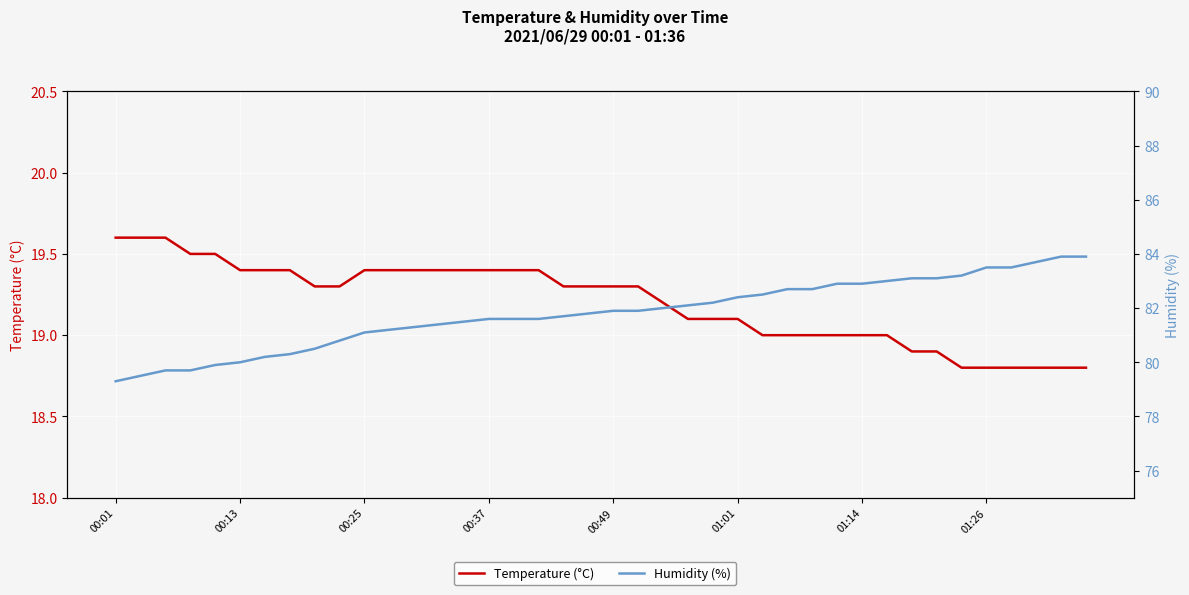

List the series in order of their peak value, highest first.

Humidity (%), Temperature (°C)